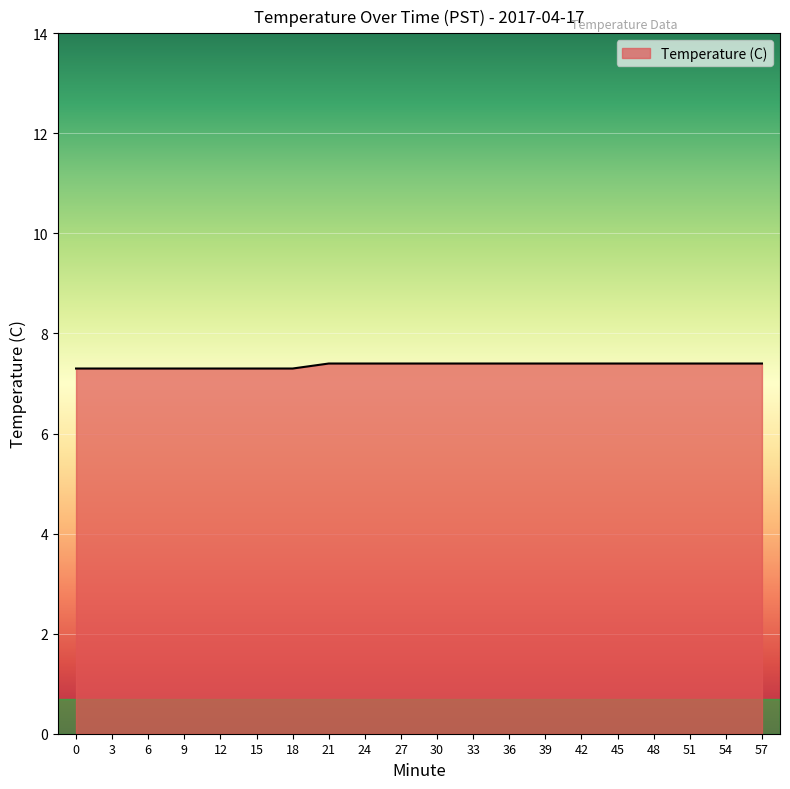

How many lines are shown in the chart?

1